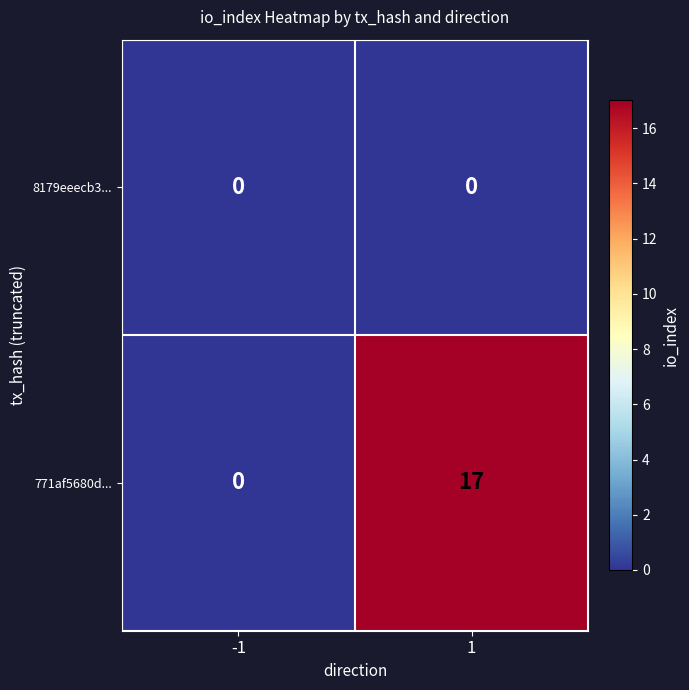

What value does the 771af5680d... series have at 1, to the nearest 10?

20